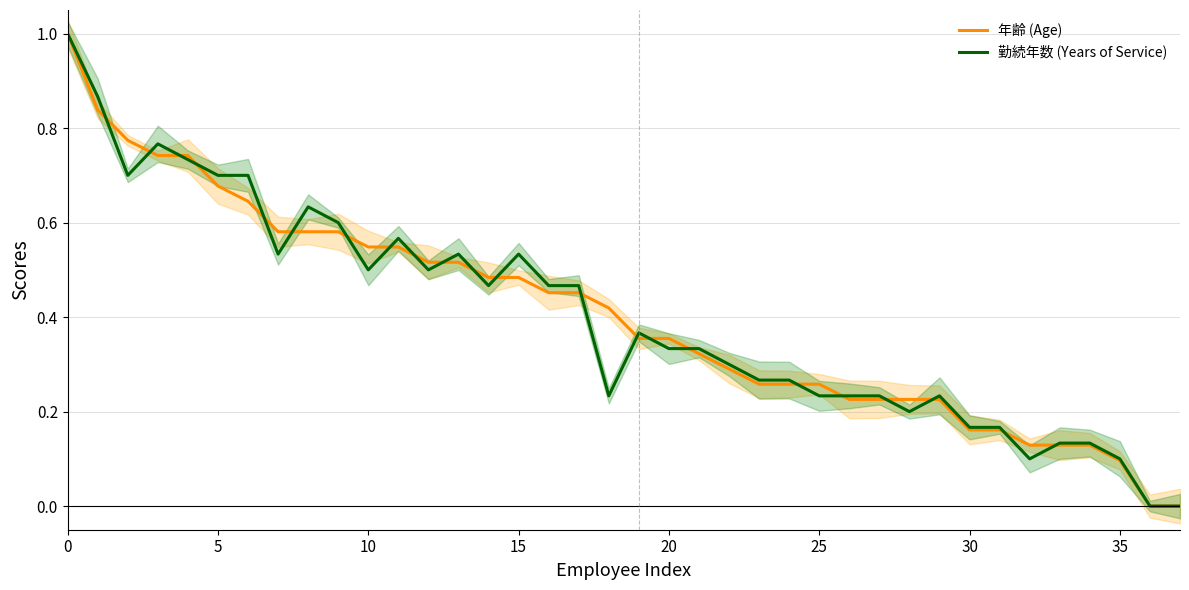

Which series has the largest total across all categories?

年齢 (Age)